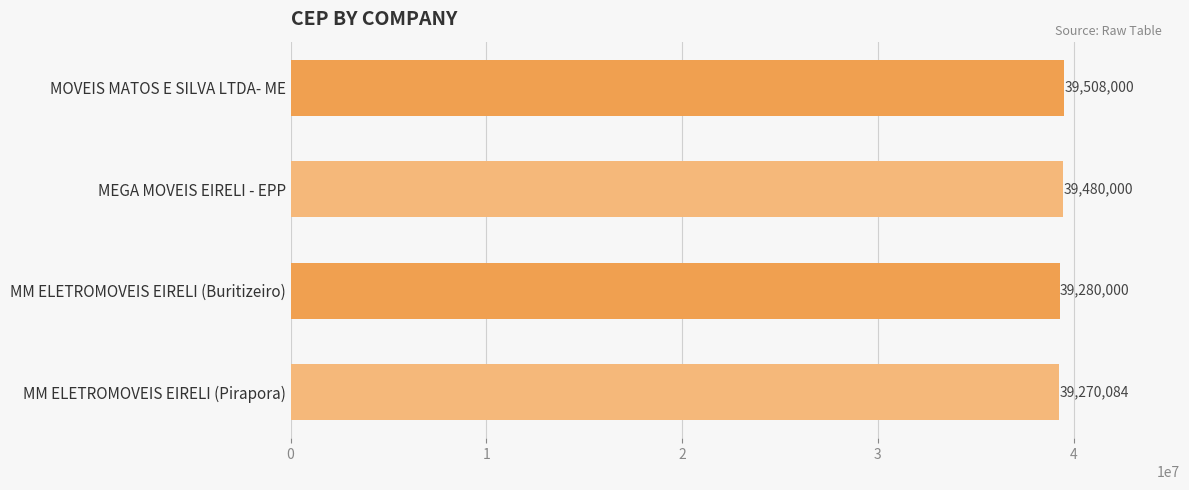

How many bars are there in total?

4